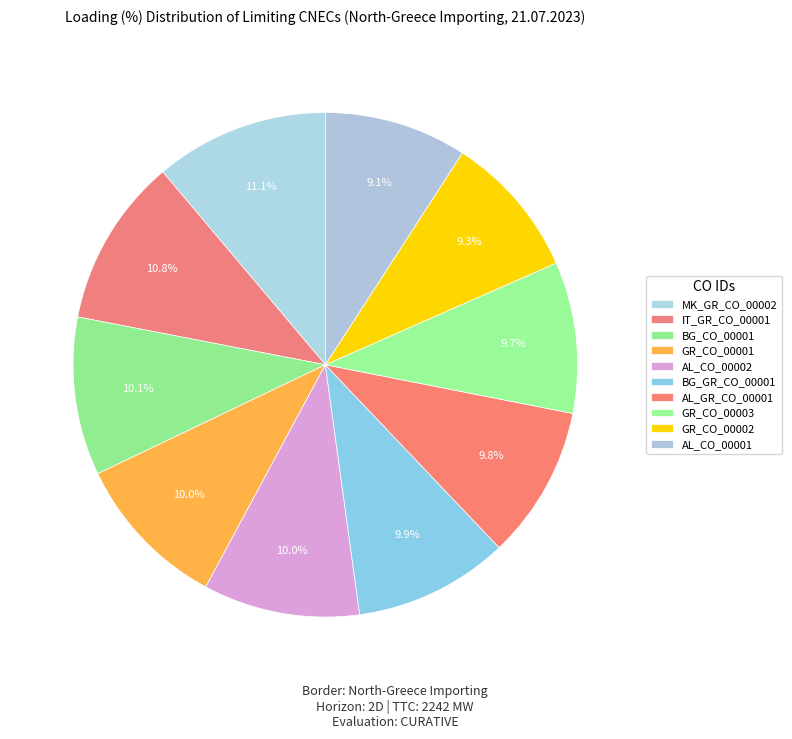

How many segments does this pie chart have?

10